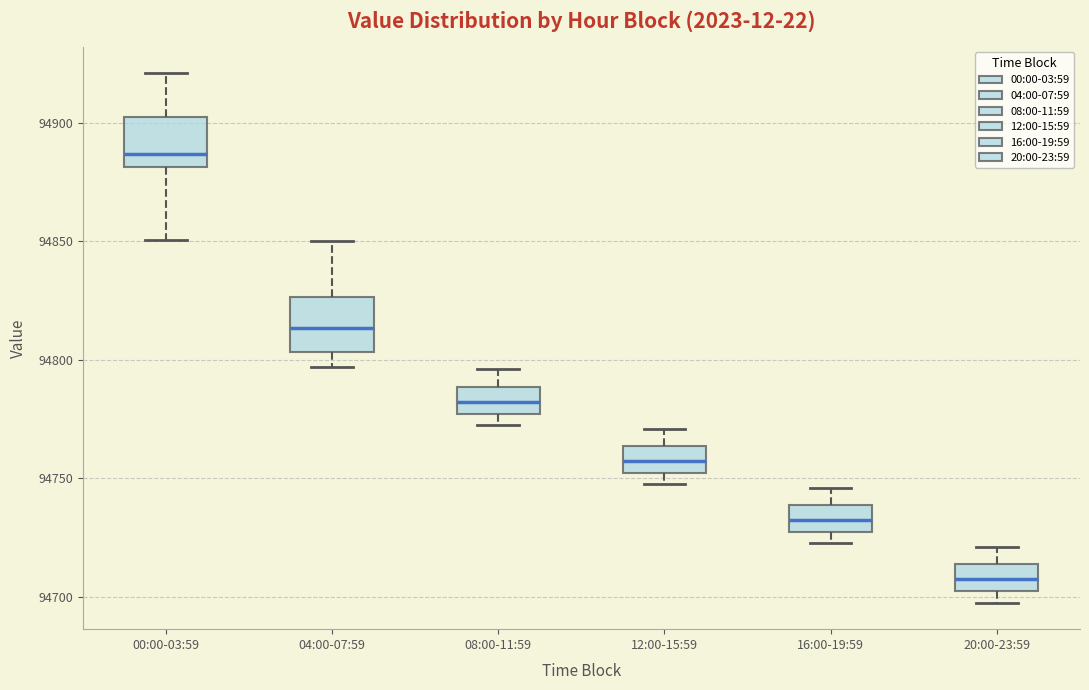

Reading left to right, transcribe this box plot: for each box, give where its median line is, the range the box spans, and where its two whiskers end, as read against the y-axis. The values are not printed on the chart, so give them approximately, as read against the axis.

00:00-03:59: median 94885, box 94880 to 94900, whiskers 94850 to 94920
04:00-07:59: median 94815, box 94805 to 94825, whiskers 94795 to 94850
08:00-11:59: median 94780, box 94775 to 94790, whiskers 94775 (just below the box's lower edge) to 94795
12:00-15:59: median 94755, box 94750 to 94765, whiskers 94750 (just below the box's lower edge) to 94770
16:00-19:59: median 94730, box 94725 to 94740, whiskers 94725 (just below the box's lower edge) to 94745
20:00-23:59: median 94705, box 94700 to 94715, whiskers 94700 (just below the box's lower edge) to 94720